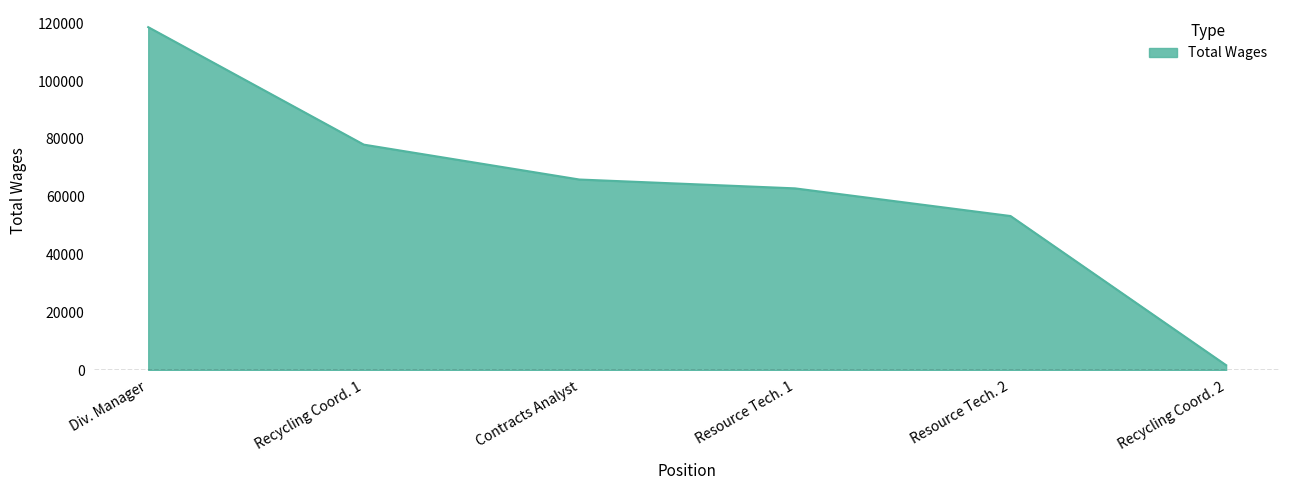

Reading left to right, transcribe all the data shown in this chart.

118665	78029	65966	62906	53337	1742